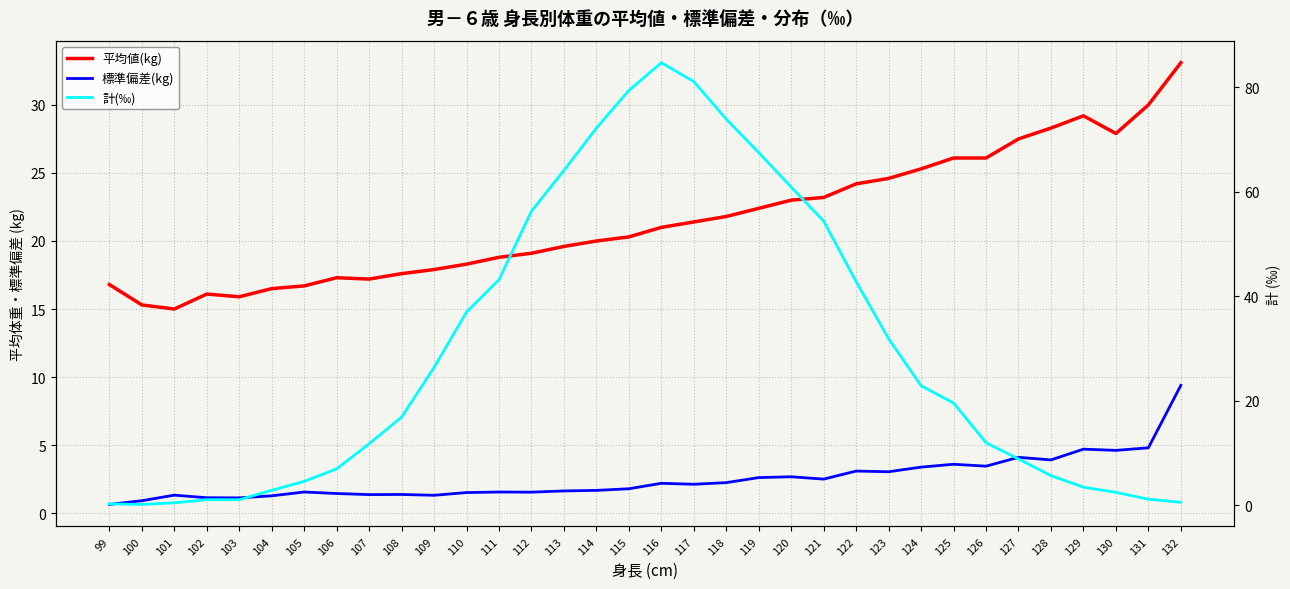

Reading right to left, list all the values displayed in this chart.

平均値(kg): 132=33.1	131=30.0	130=27.9	129=29.2	128=28.3	127=27.5	126=26.1	125=26.1	124=25.3	123=24.6	122=24.2	121=23.2	120=23.0	119=22.4	118=21.8	117=21.4	116=21.0	115=20.3	114=20.0	113=19.6	112=19.1	111=18.8	110=18.3	109=17.9	108=17.6	107=17.2	106=17.3	105=16.7	104=16.5	103=15.9	102=16.1	101=15.0	100=15.3	99=16.8
標準偏差(kg): 132=9.4	131=4.8	130=4.6	129=4.7	128=3.9	127=4.1	126=3.5	125=3.6	124=3.4	123=3.0	122=3.1	121=2.5	120=2.7	119=2.6	118=2.2	117=2.1	116=2.2	115=1.8	114=1.7	113=1.6	112=1.5	111=1.6	110=1.5	109=1.3	108=1.4	107=1.4	106=1.4	105=1.6	104=1.3	103=1.1	102=1.1	101=1.3	100=0.9	99=0.6
計(‰): 132=0.6	131=1.2	130=2.5	129=3.5	128=5.7	127=8.9	126=12.0	125=19.6	124=22.9	123=31.9	122=42.8	121=54.4	120=60.9	119=67.5	118=73.9	117=81.1	116=84.7	115=79.4	114=72.2	113=64.1	112=56.3	111=43.2	110=37.0	109=26.4	108=16.9	107=11.8	106=7.0	105=4.6	104=2.9	103=1.1	102=1.1	101=0.5	100=0.2	99=0.3